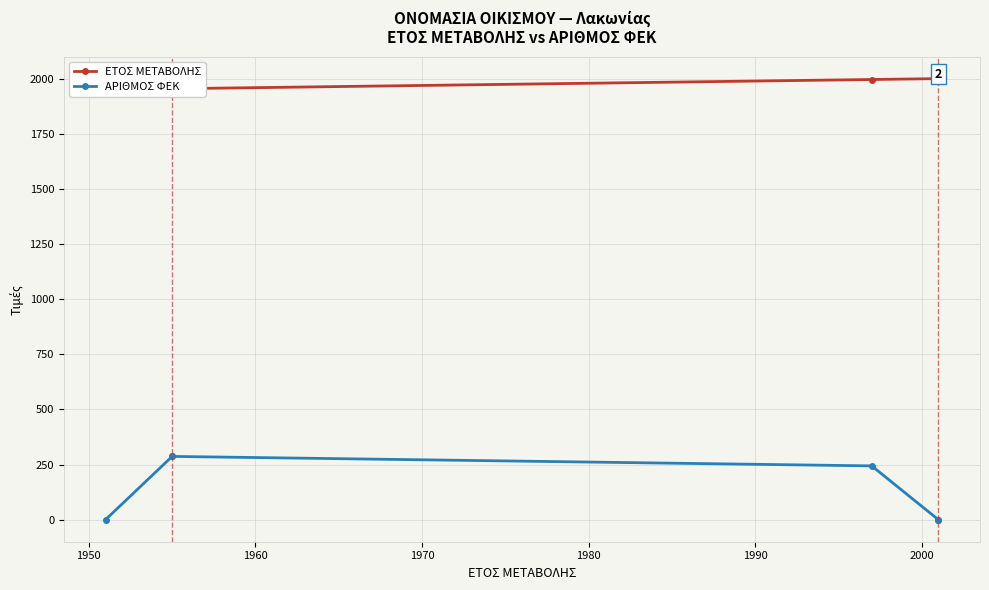

True or false: ΑΡΙΘΜΟΣ ΦΕΚ and ΕΤΟΣ ΜΕΤΑΒΟΛΗΣ cross at least once.

False